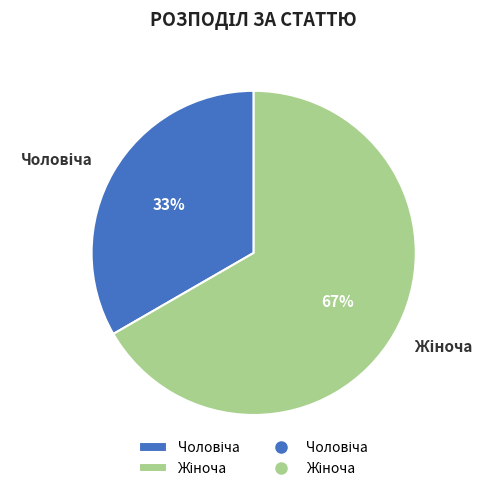

To the nearest percent, what is the average slice percentage?

50%